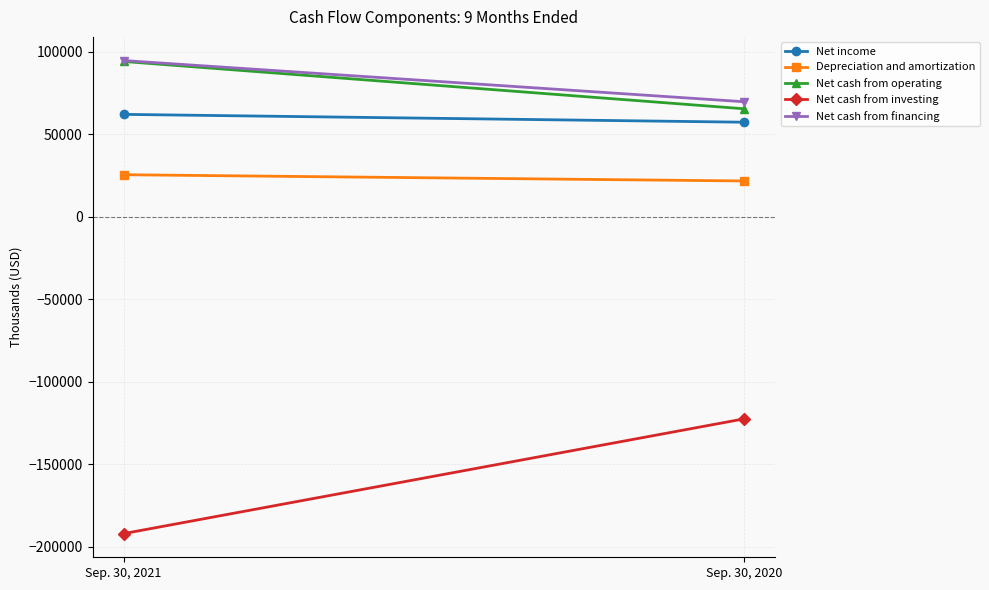

The value of Depreciation and amortization at Sep. 30, 2021 is 9669. True or false?

False